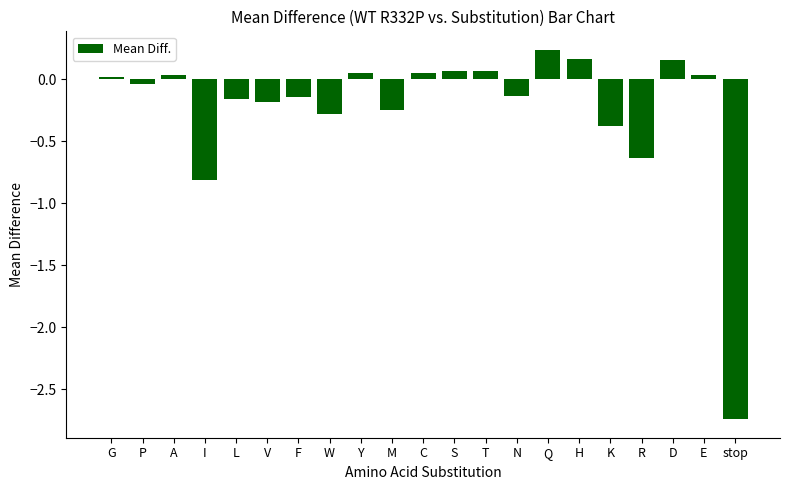

At which category does the chart reach its minimum across all series?

stop